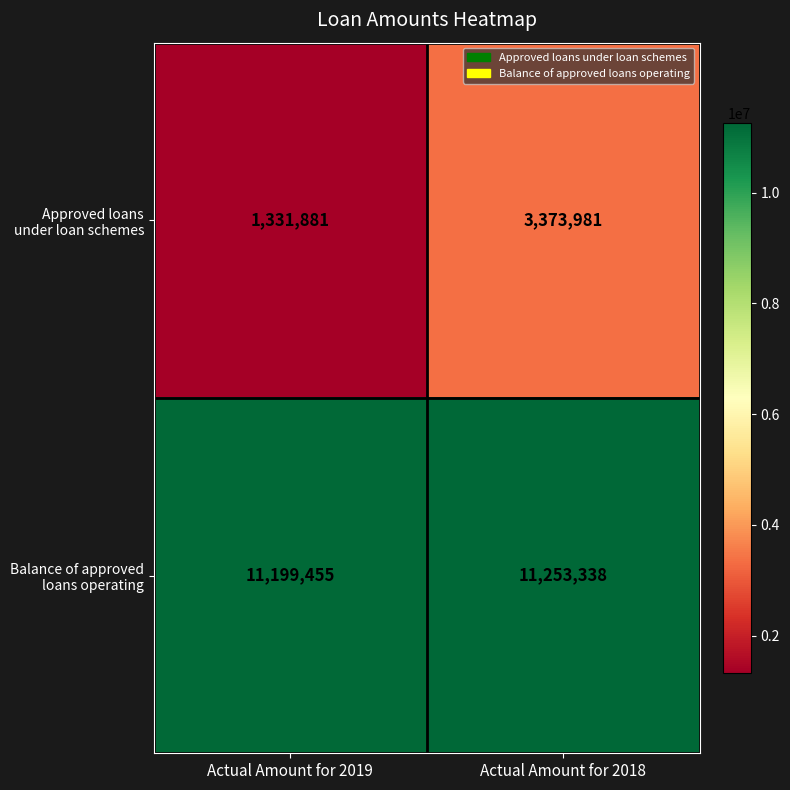

What is the smallest value displayed?

1331881